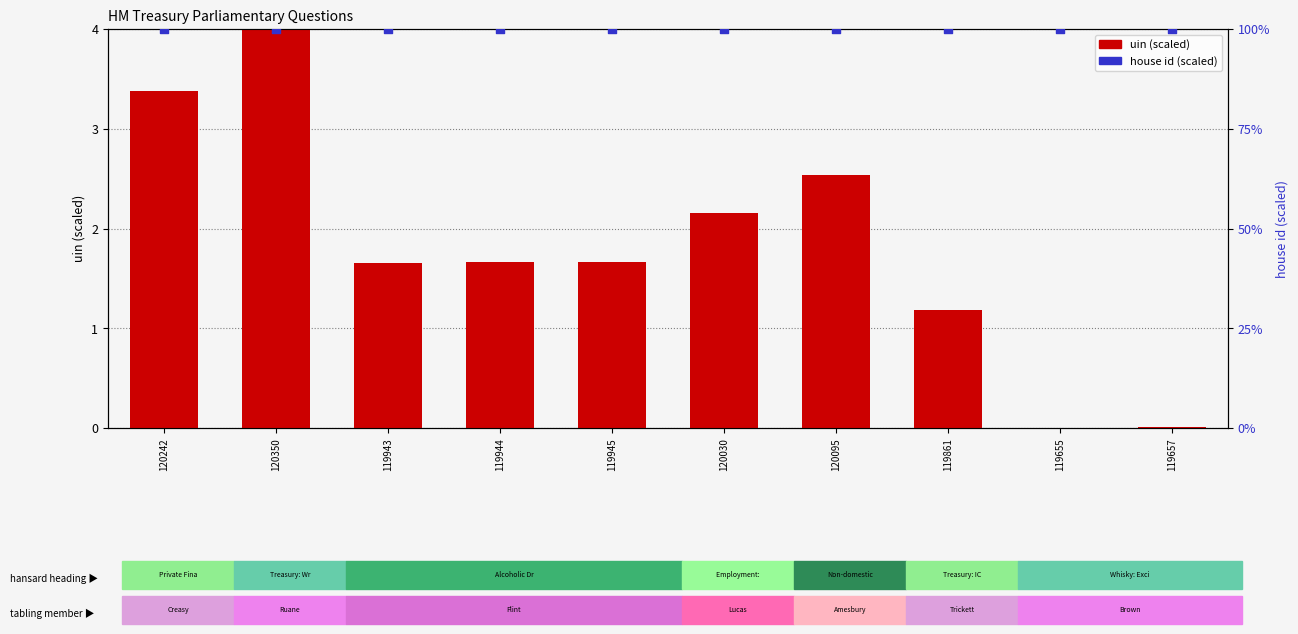

Is the value of uin (scaled) at 120242 greater than the value of house id (scaled) at 119943?

No